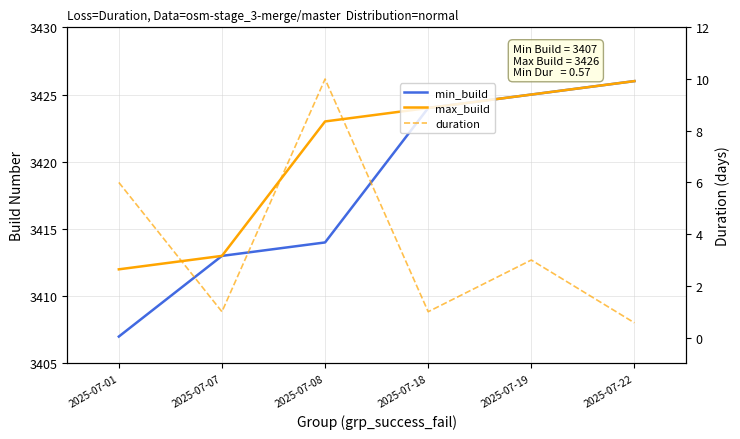

Is it true that min_build equals 3424.0 at 2025-07-18?

True